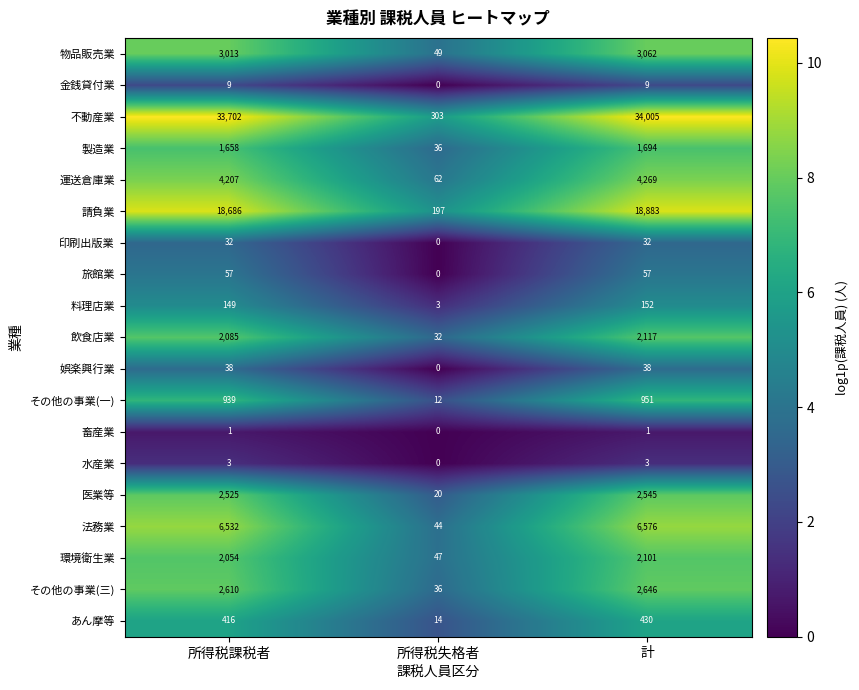

What is the difference between the second highest and minimum values in the 環境衛生業 series?

2007